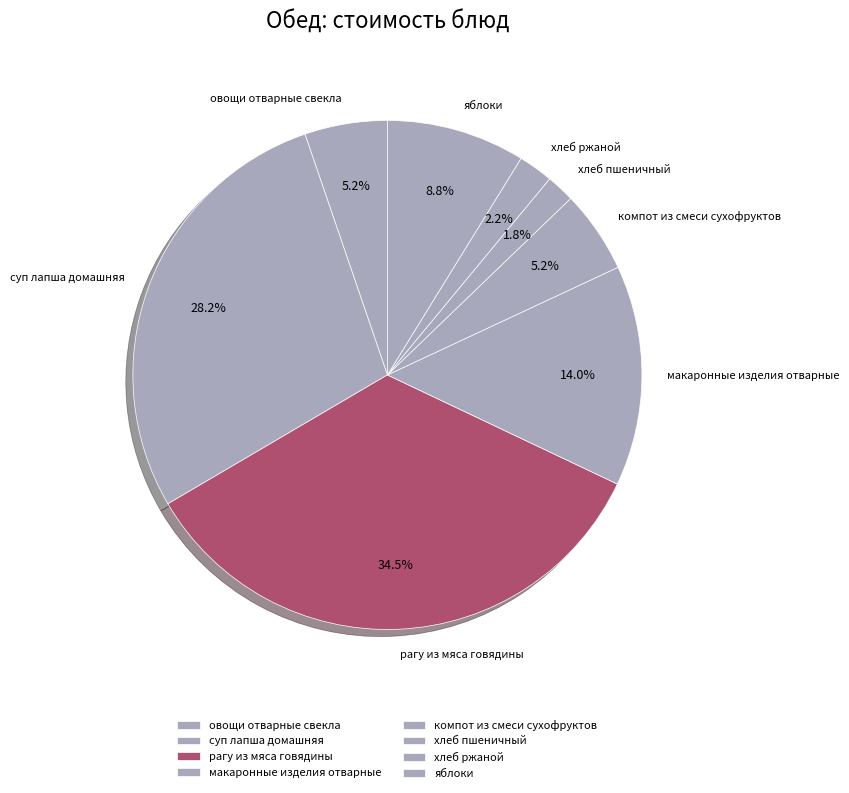

Is it true that суп лапша домашняя is 28% of the pie?

True